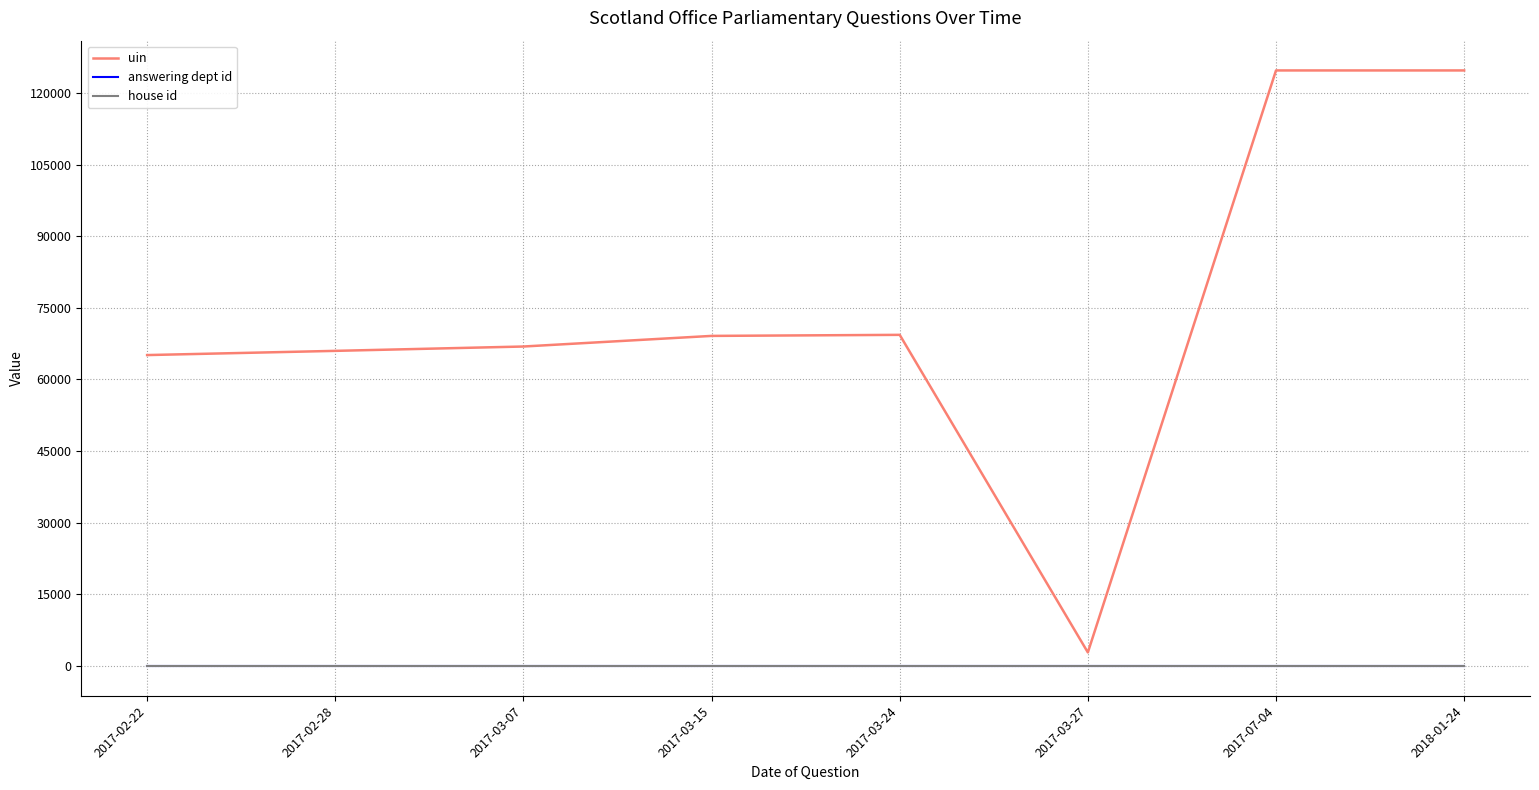

Which series has the widest spread of values?

uin